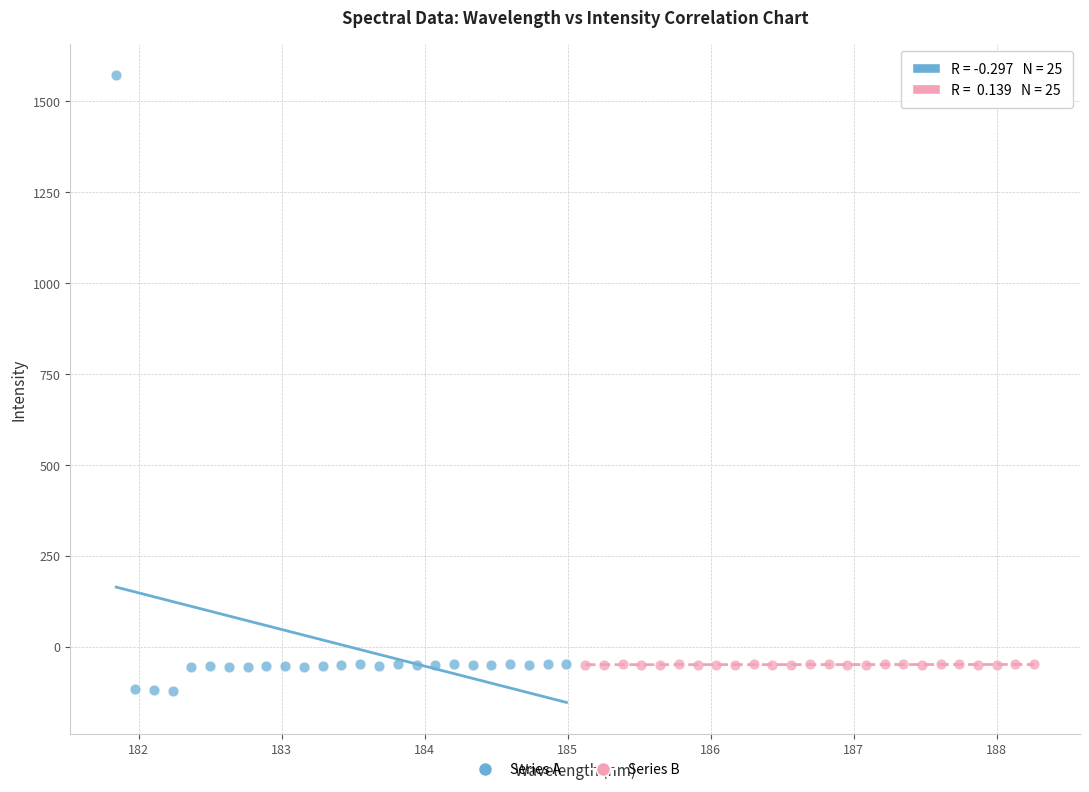

Which series reaches the maximum Y coordinate?

Series A